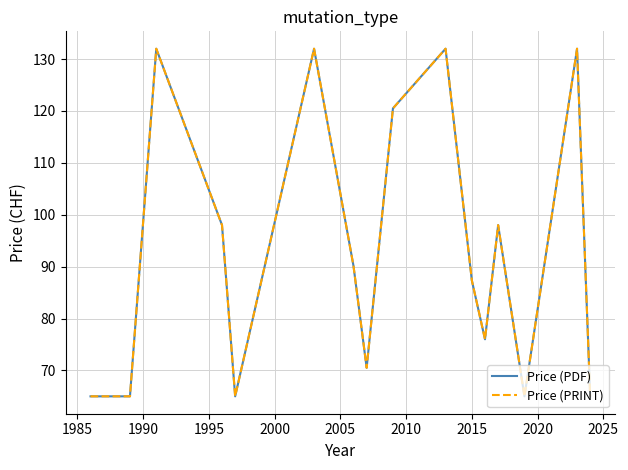

Does the chart have visible grid lines?

Yes